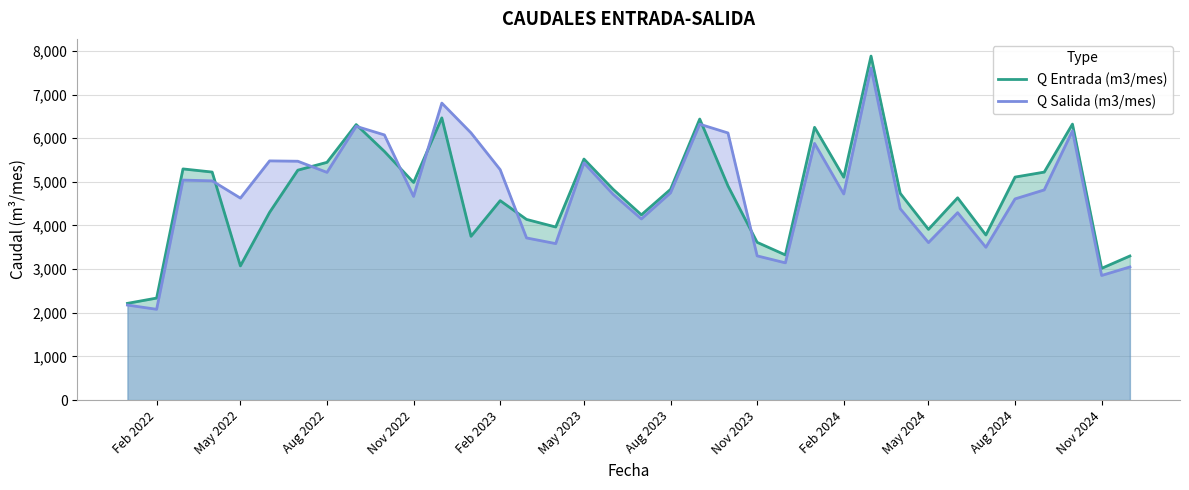

What is the minimum value shown in the chart?

2080